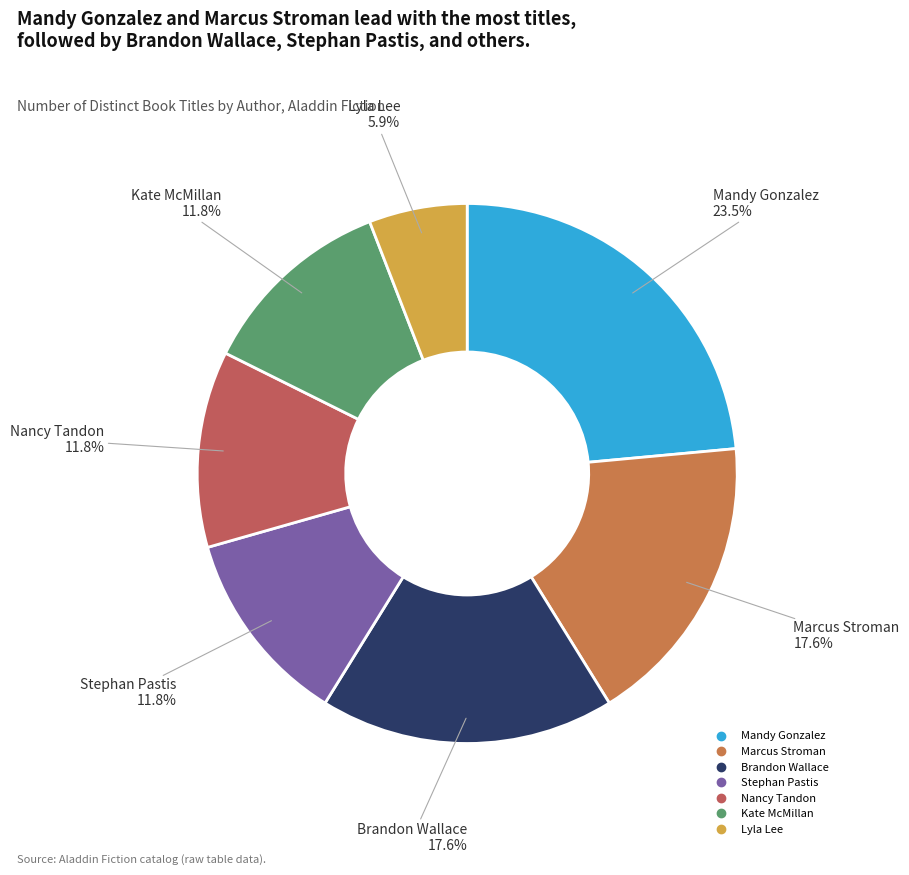

Is there a majority slice in this chart?

No